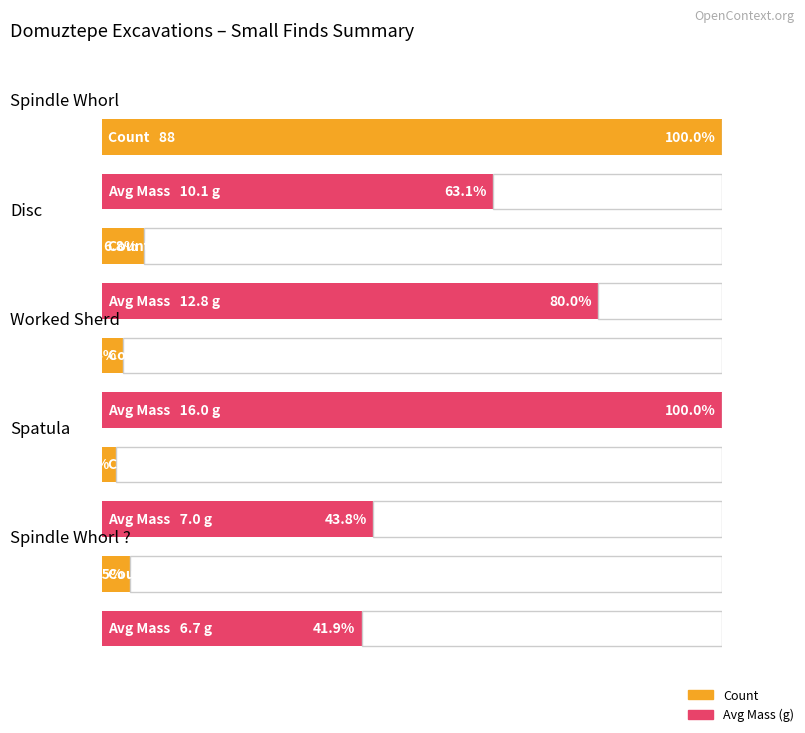

What is the label of the 5th bar from the right?

Spatula